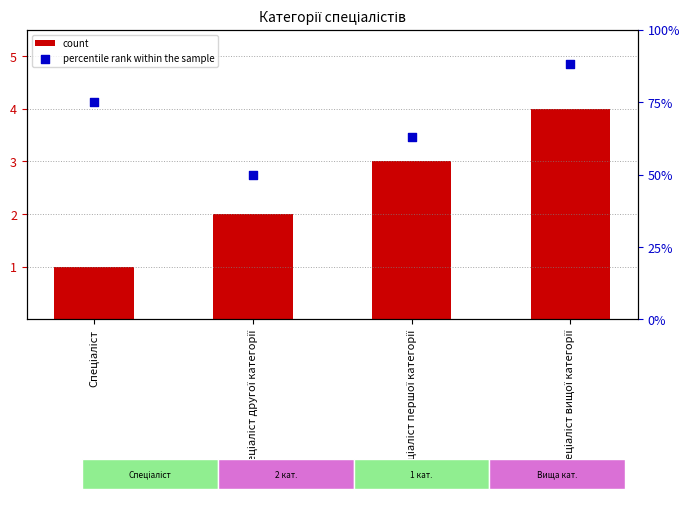

At which category is the sum across all series the highest?

Спеціаліст вищої категорії